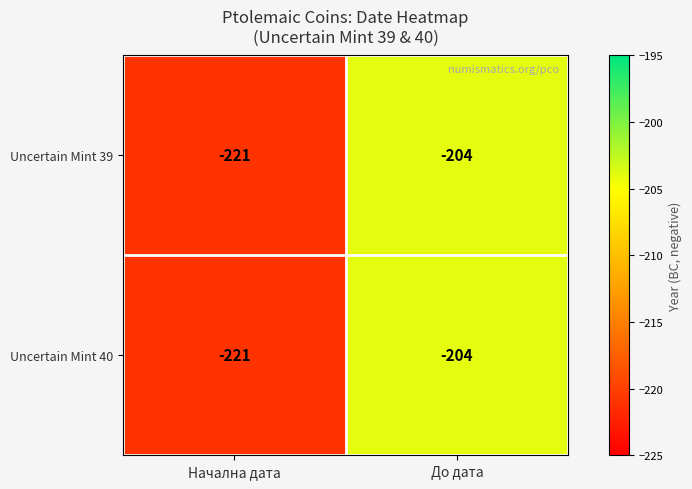

Which label corresponds to the largest value in the chart?

До дата